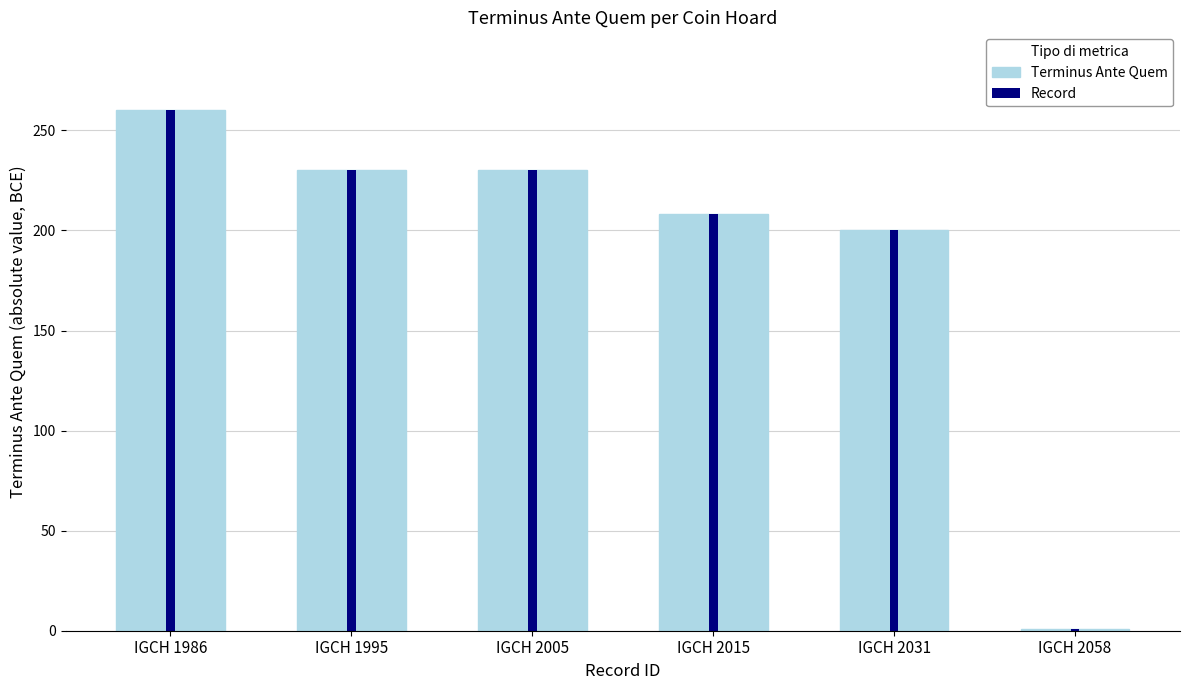

The value of Terminus Ante Quem at IGCH 2058 is 1. True or false?

False